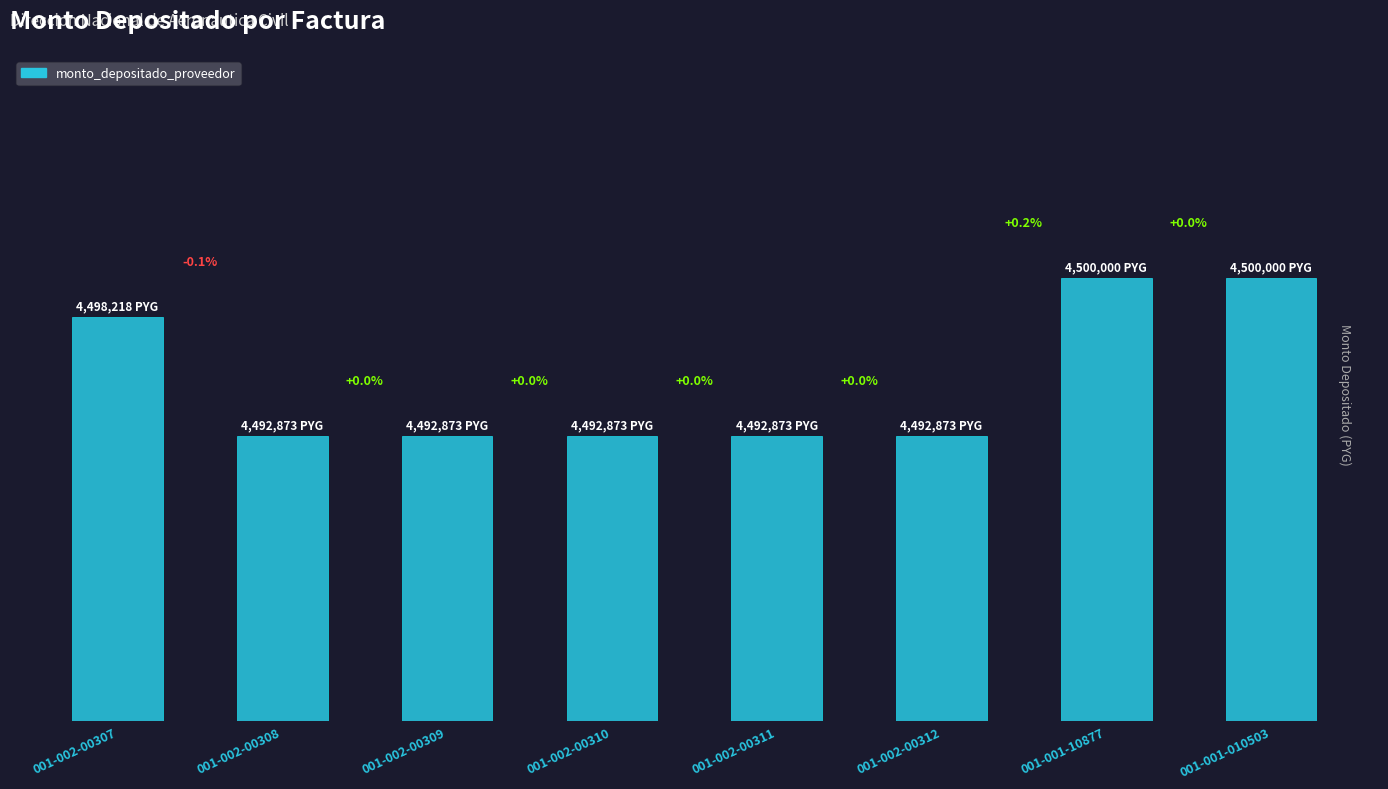

What is the greatest value displayed?

4500000